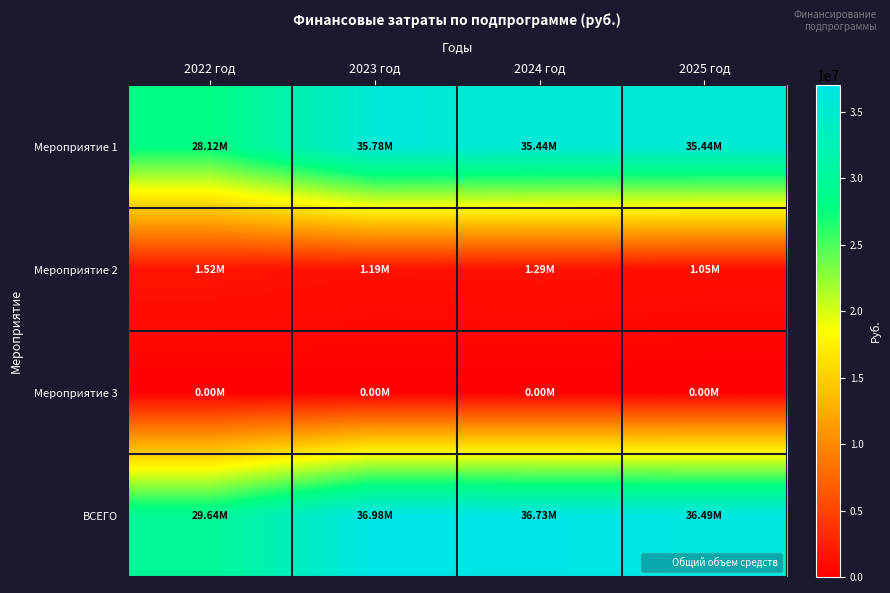

Which series changed the most between 2022 год and 2023 год?

Мероприятие 1